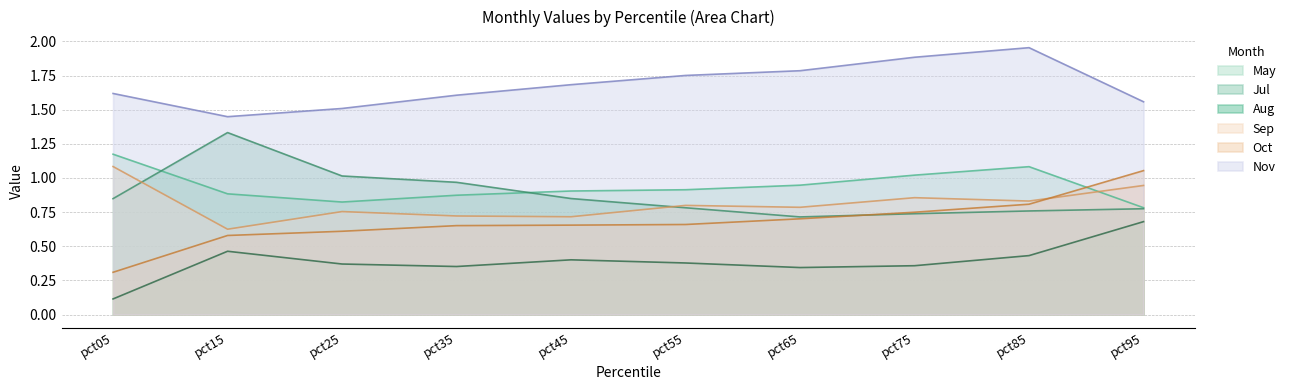

Between pct25 and pct45, which series saw the biggest shift?

Nov